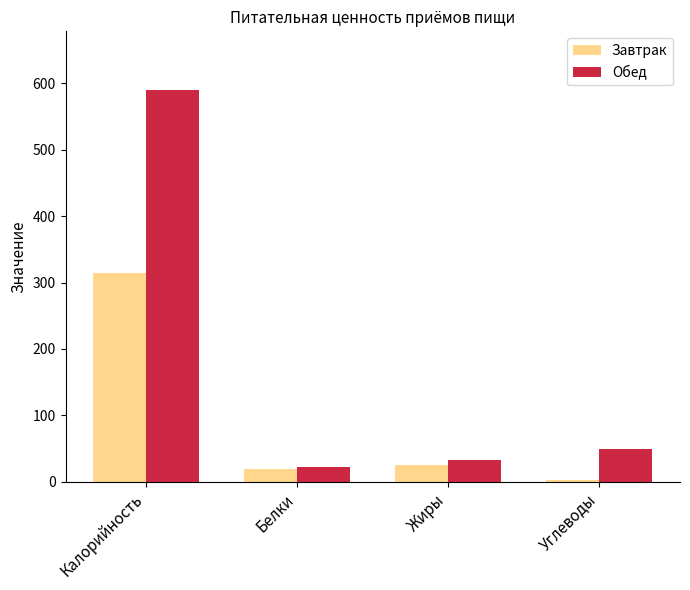

Count the number of categories in the chart.

4